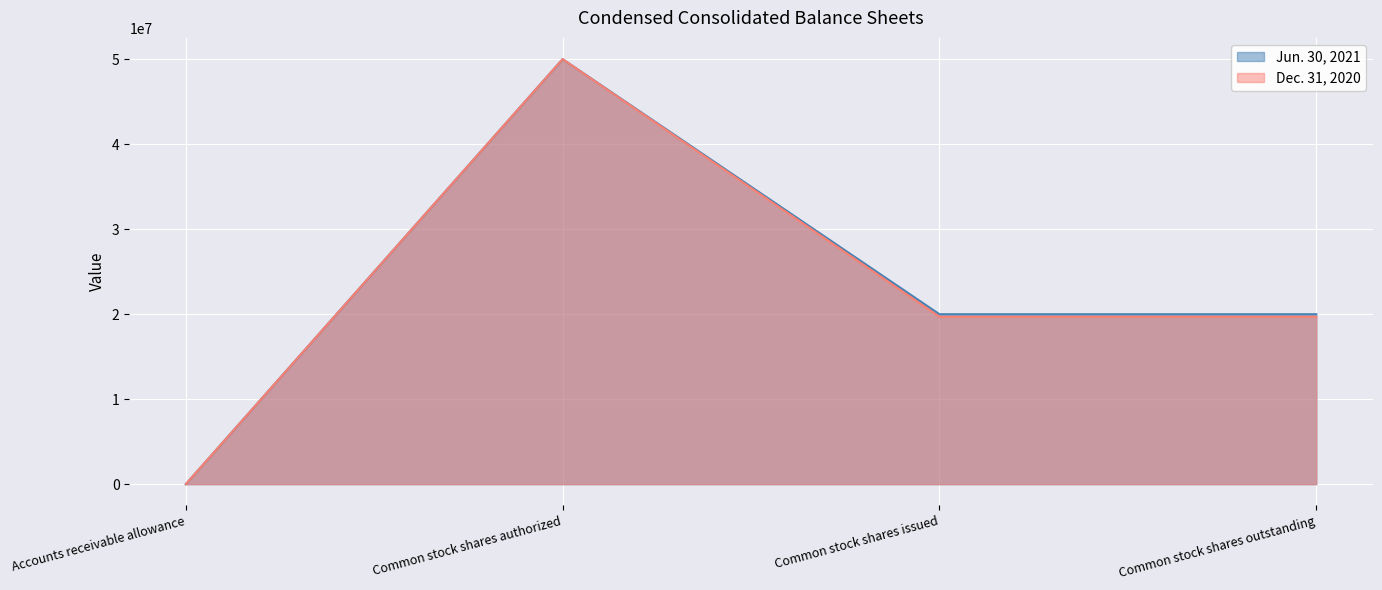

What is the value of the Dec. 31, 2020 point at the 1st from the left?

454